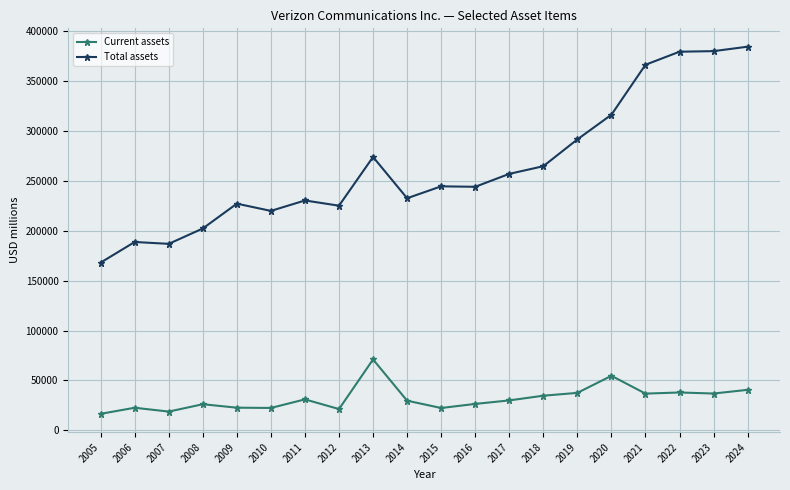

How many data points in Total assets are less than 244640?

10